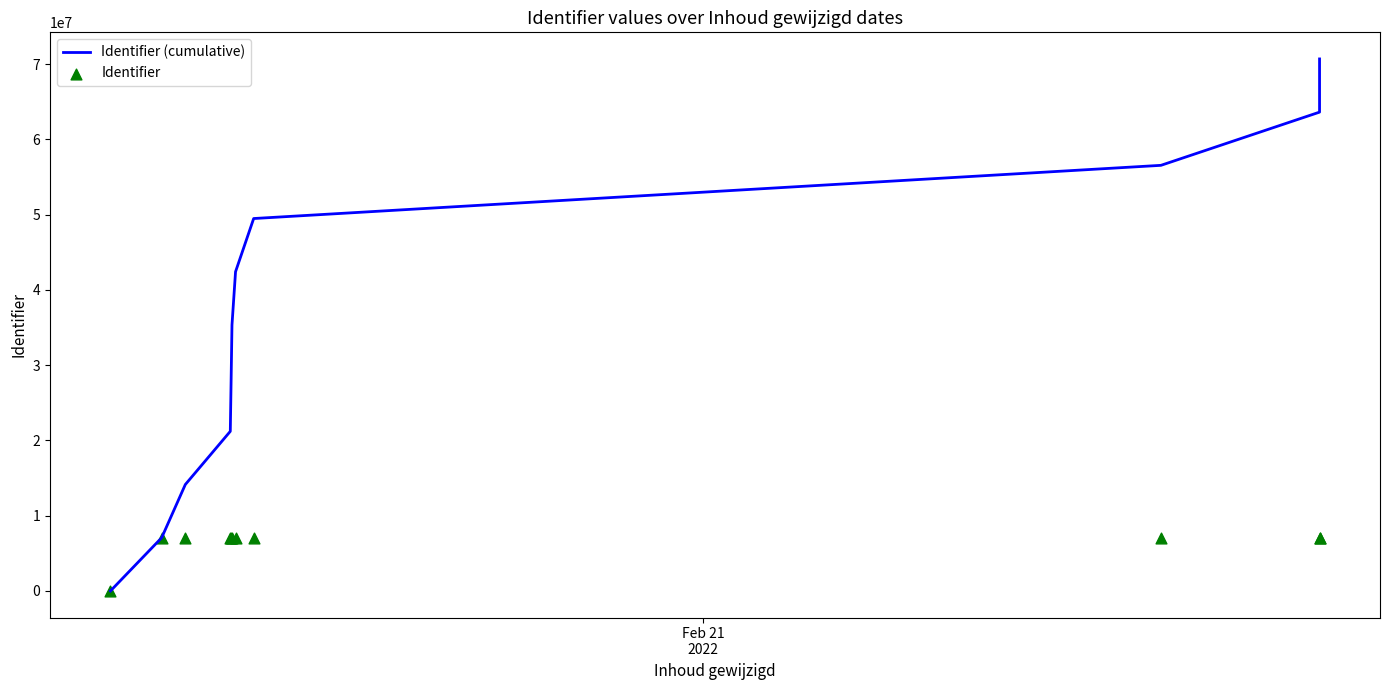

Which series has the widest spread of Y values?

Identifier (cumulative)